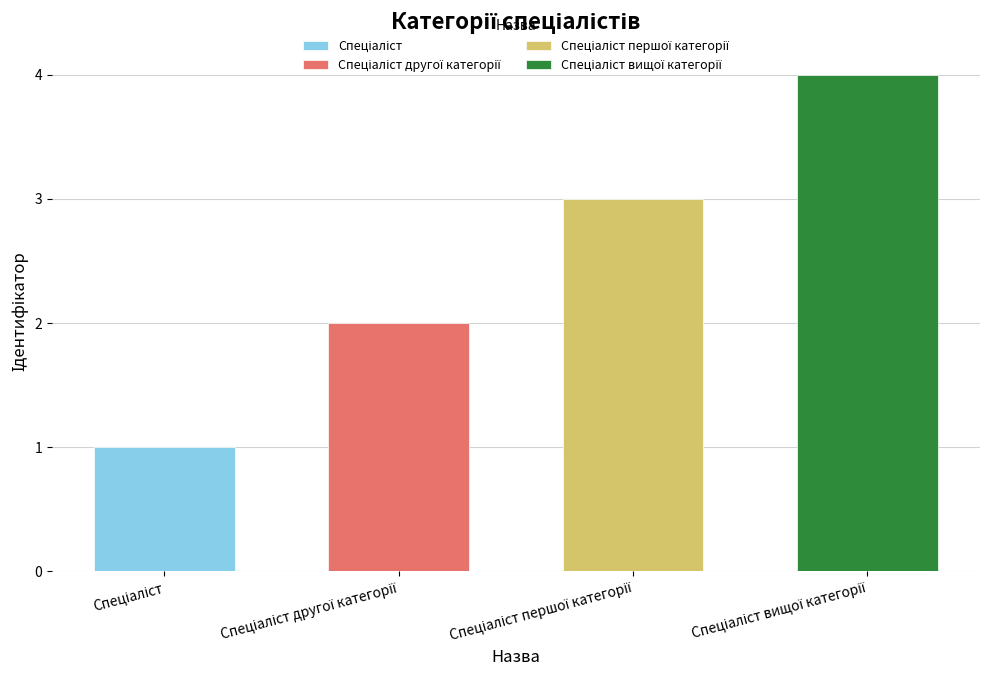

Approximately how many times larger is the value at Спеціаліст другої категорії compared to Спеціаліст першої категорії?

0.7